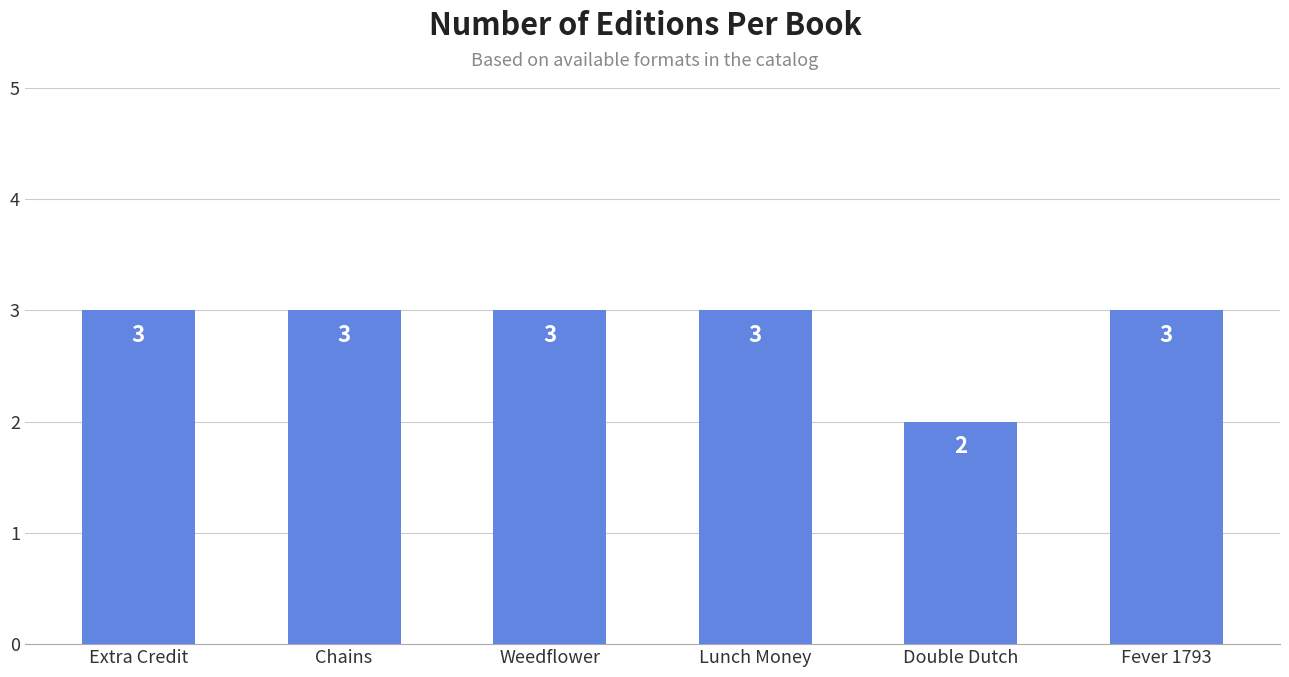

What is the difference between the maximum and minimum values?

1